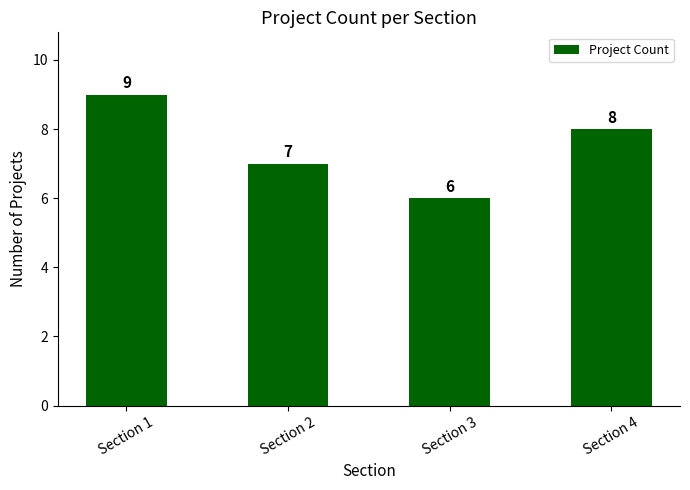

List the labels in order of value, smallest first.

Section 3, Section 2, Section 4, Section 1